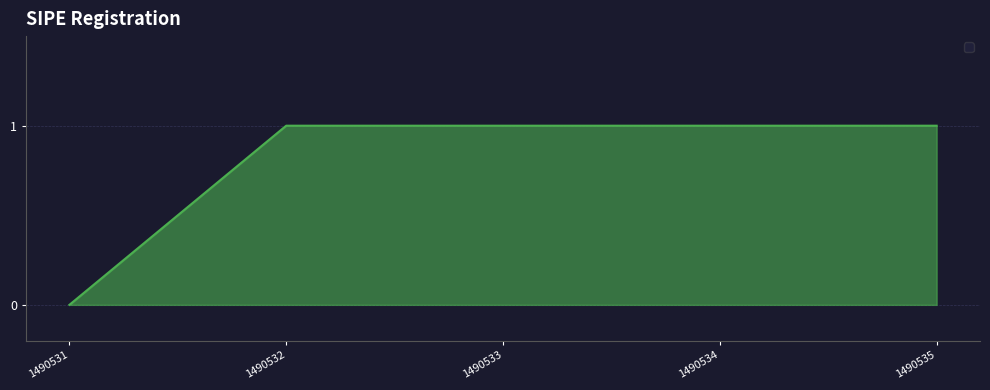

The value at 1490532 is 1. True or false?

True